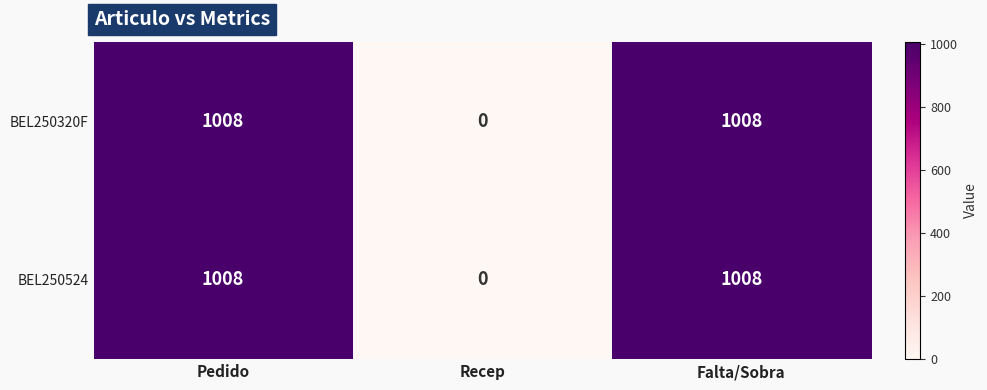

What is the difference between the maximum and minimum values in the BEL250320F series?

1008